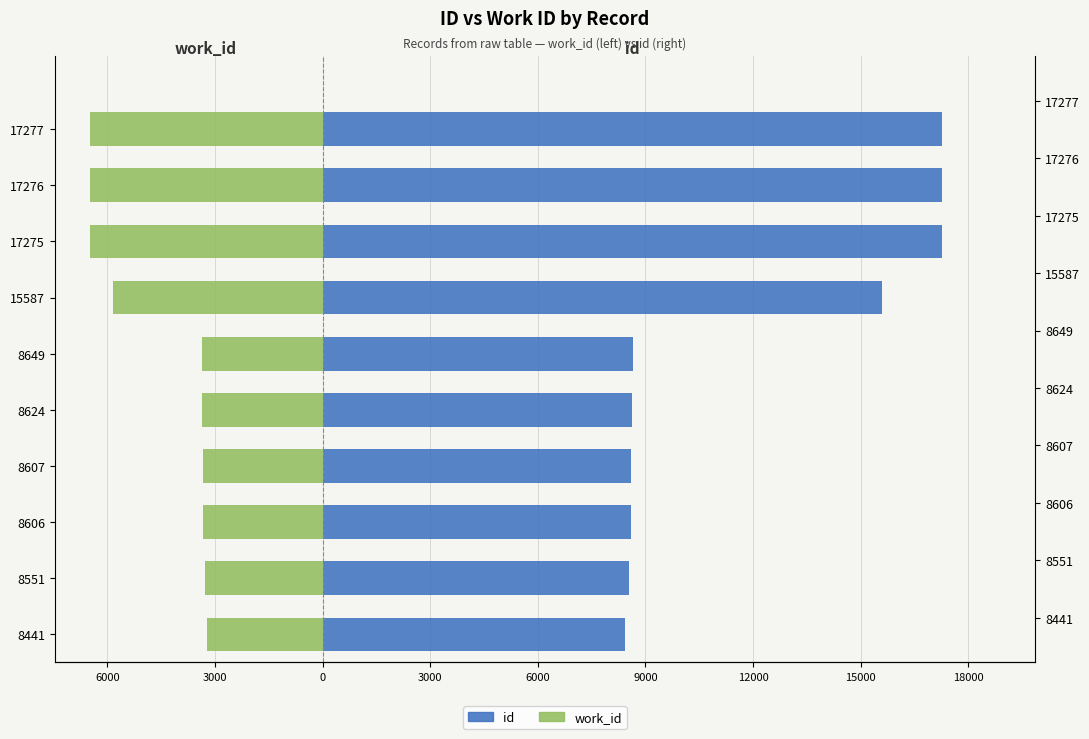

Count the number of data series in this chart.

2